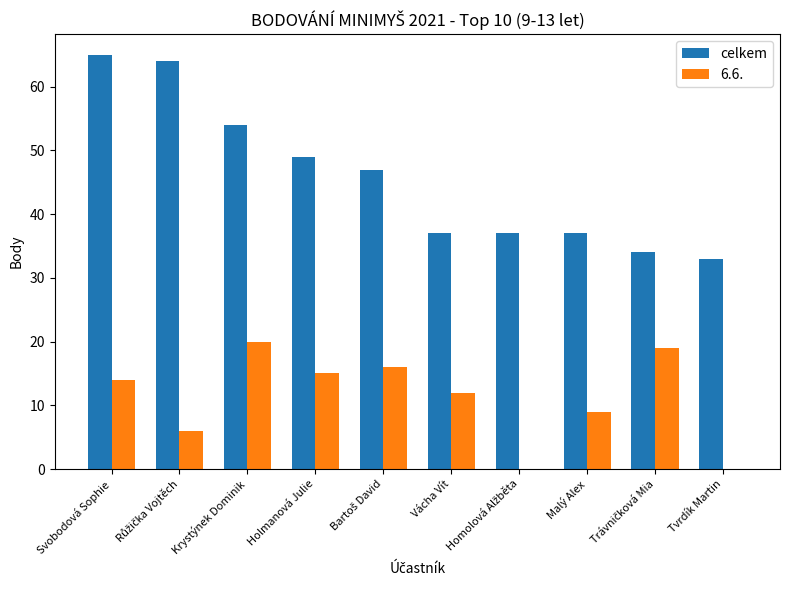

True or false: celkem has a value of 18 at Vácha Vít.

False